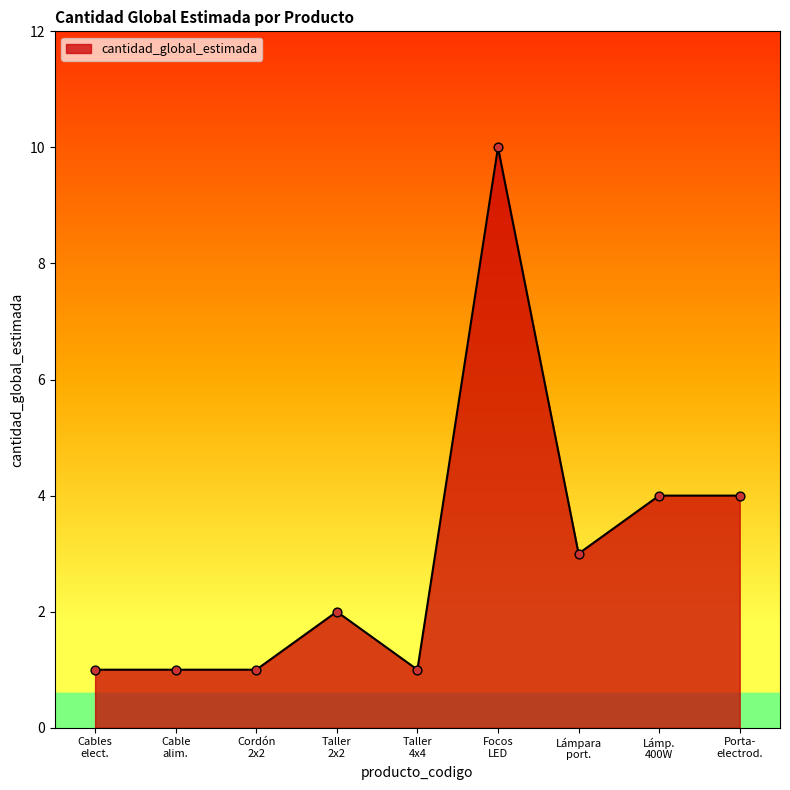

What is the difference between the maximum and minimum values?

9